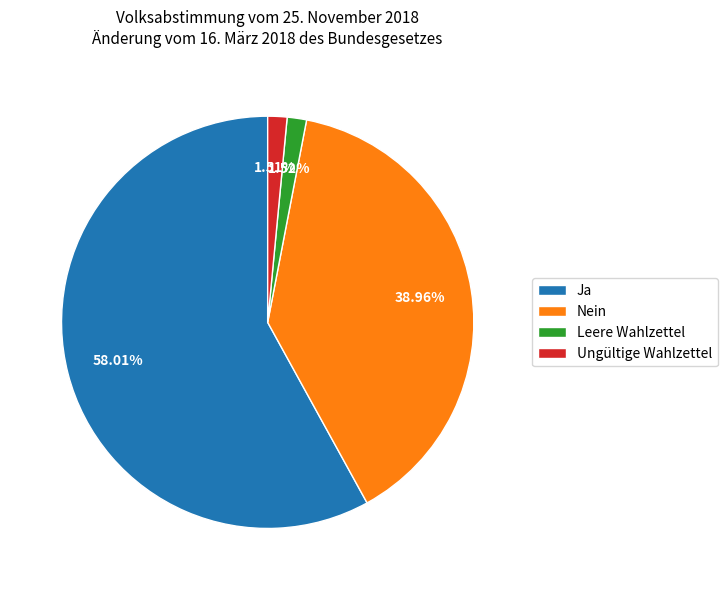

Approximately how many times larger is the value at Nein compared to Ja?

0.7